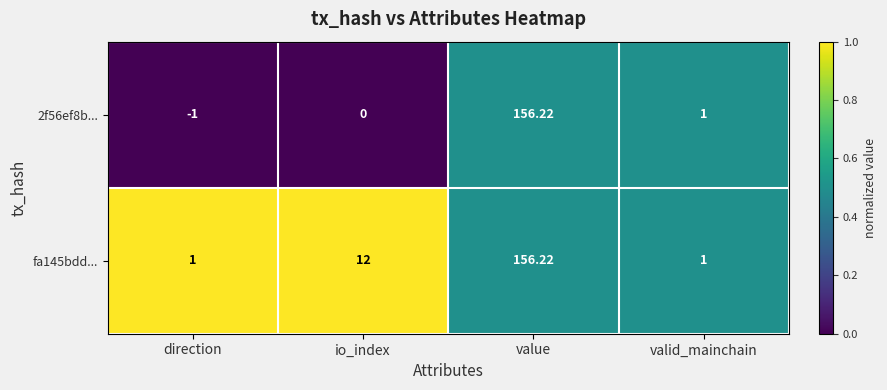

At which label is 2f56ef8b... closest to 77?

valid_mainchain